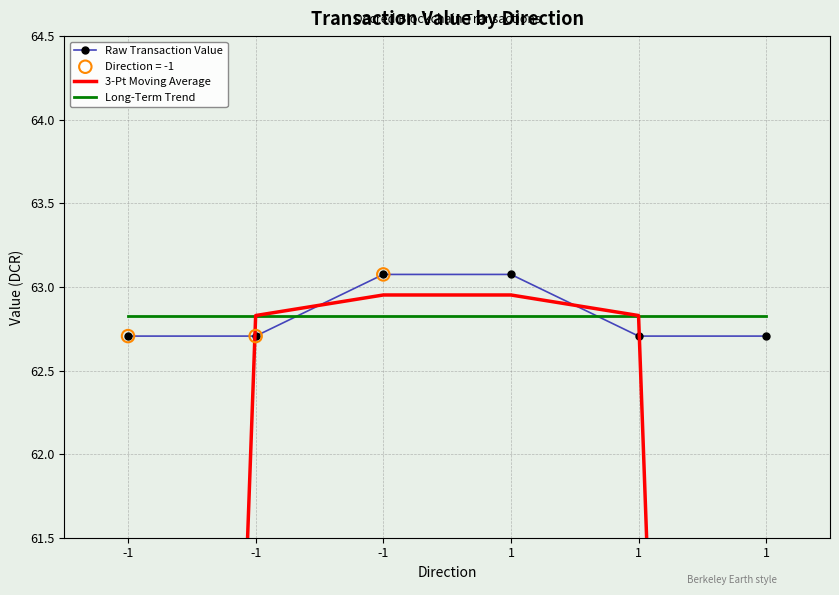

Is the value of Raw Transaction Value at 1 greater than the value of 3-Pt Moving Average at -1?

Yes